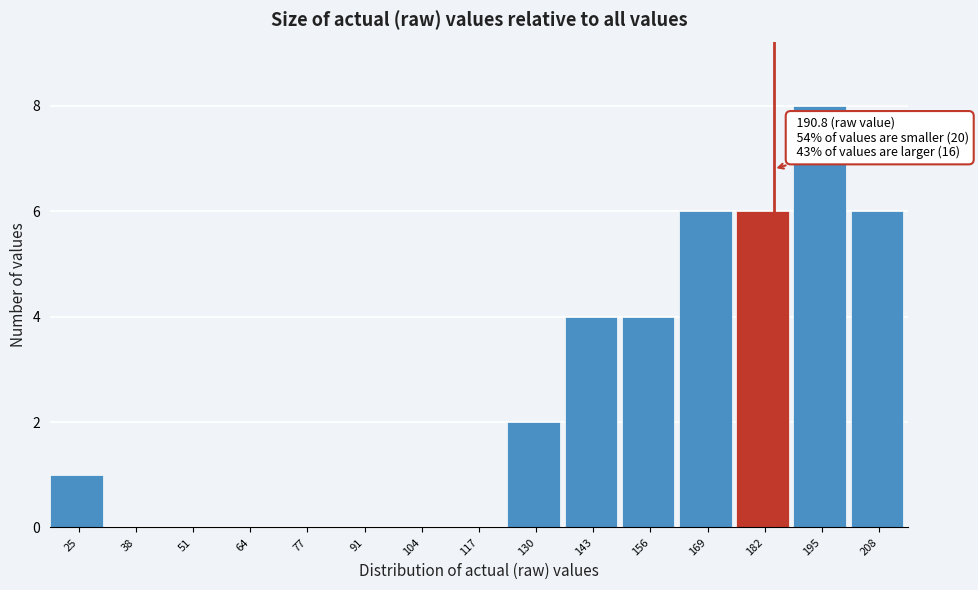

Reading left to right, extract all data points from this chart.

25=1	38=0	51=0	64=0	77=0	91=0	104=0	117=0	130=2	143=4	156=4	169=6	182=6	195=8	208=6